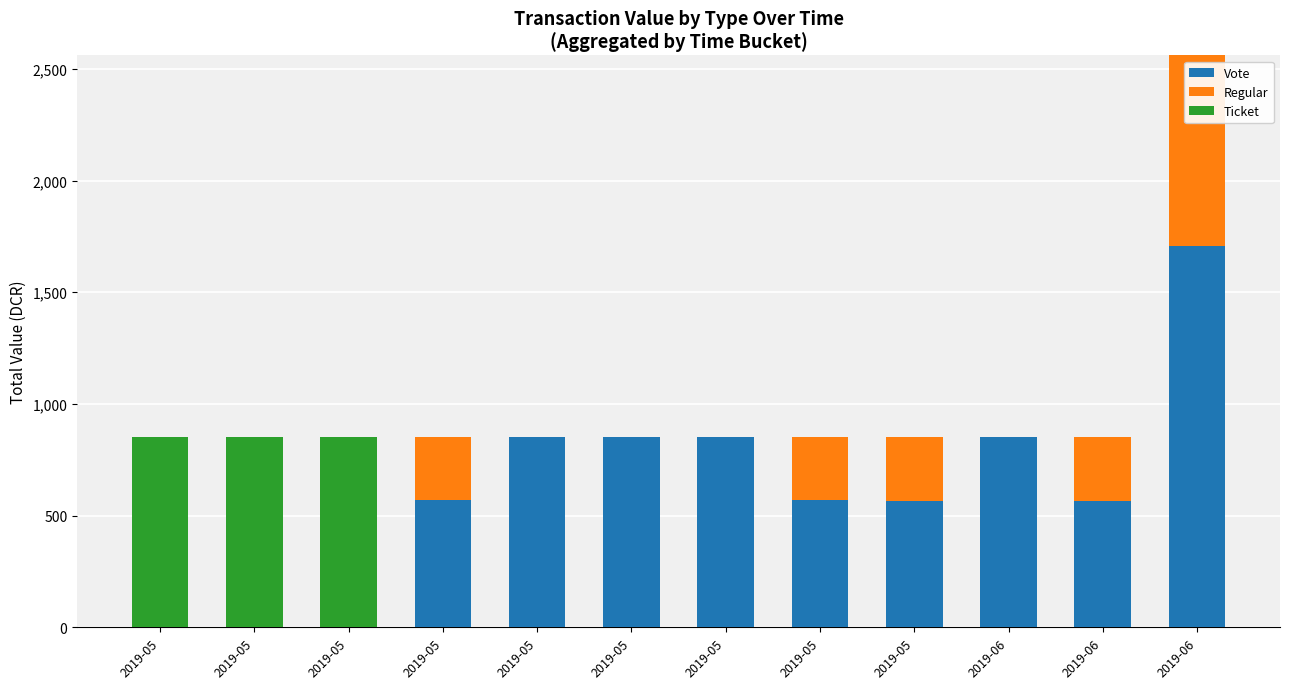

Which series has the largest total across all categories?

Vote